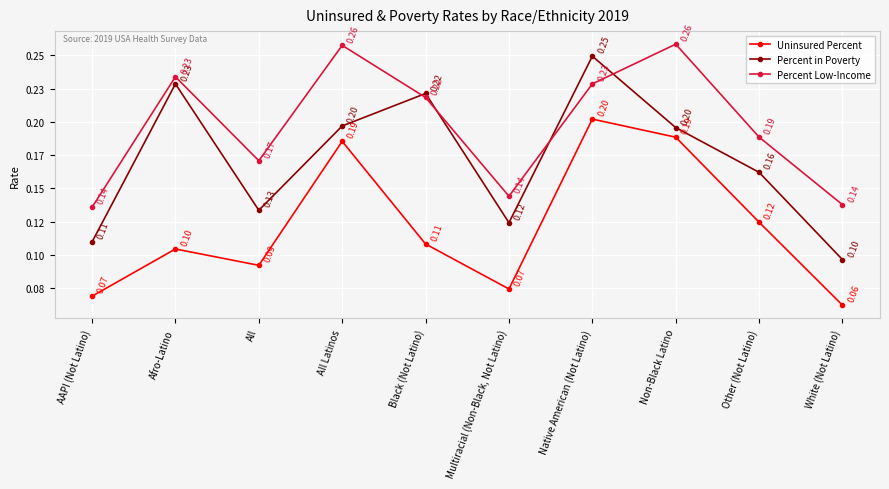

What are all the series names shown in the legend?

Uninsured Percent, Percent in Poverty, Percent Low-Income